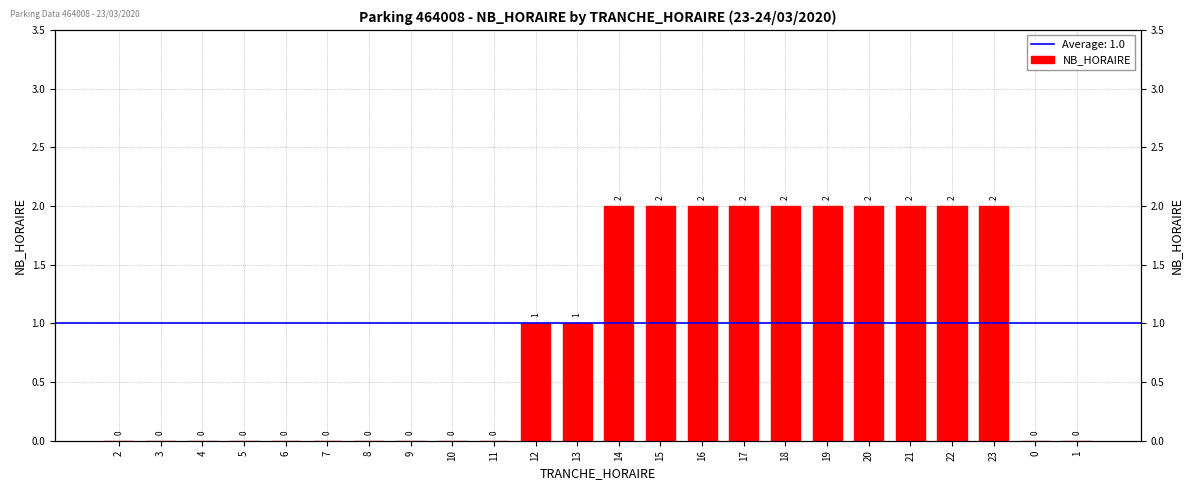

Is it true that the value at 11 is -1?

False